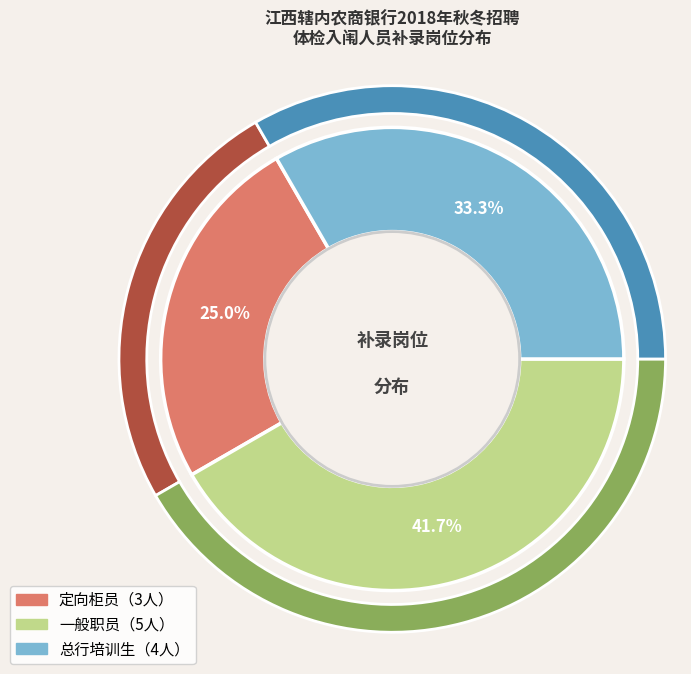

To the nearest percent, what portion does 总行培训生 represent?

33%